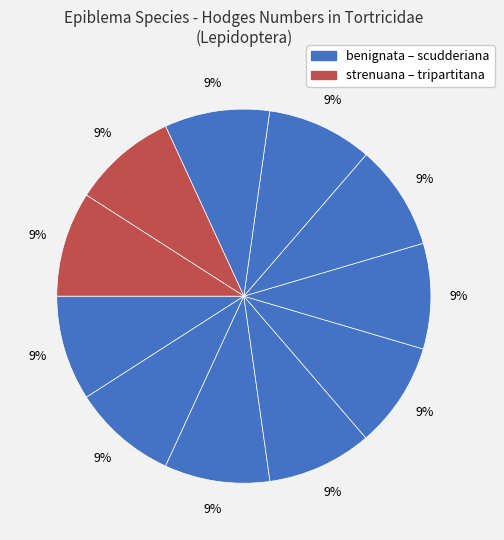

How many segments does this pie chart have?

11